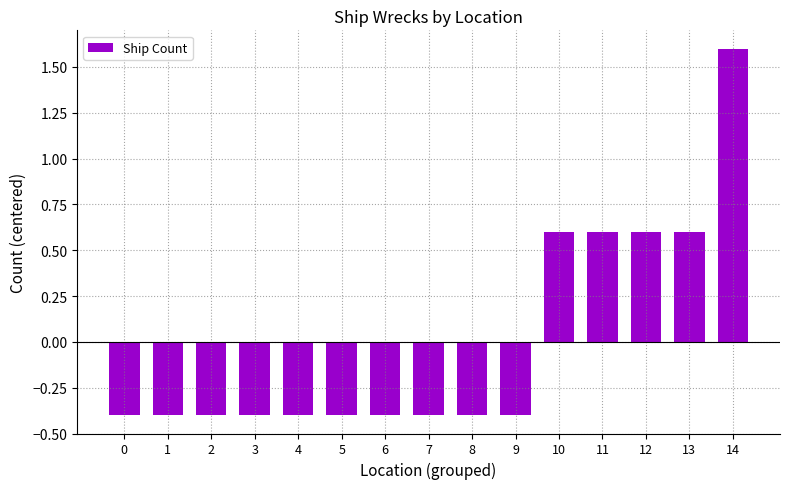

What is the difference between the maximum and minimum values?

2.0